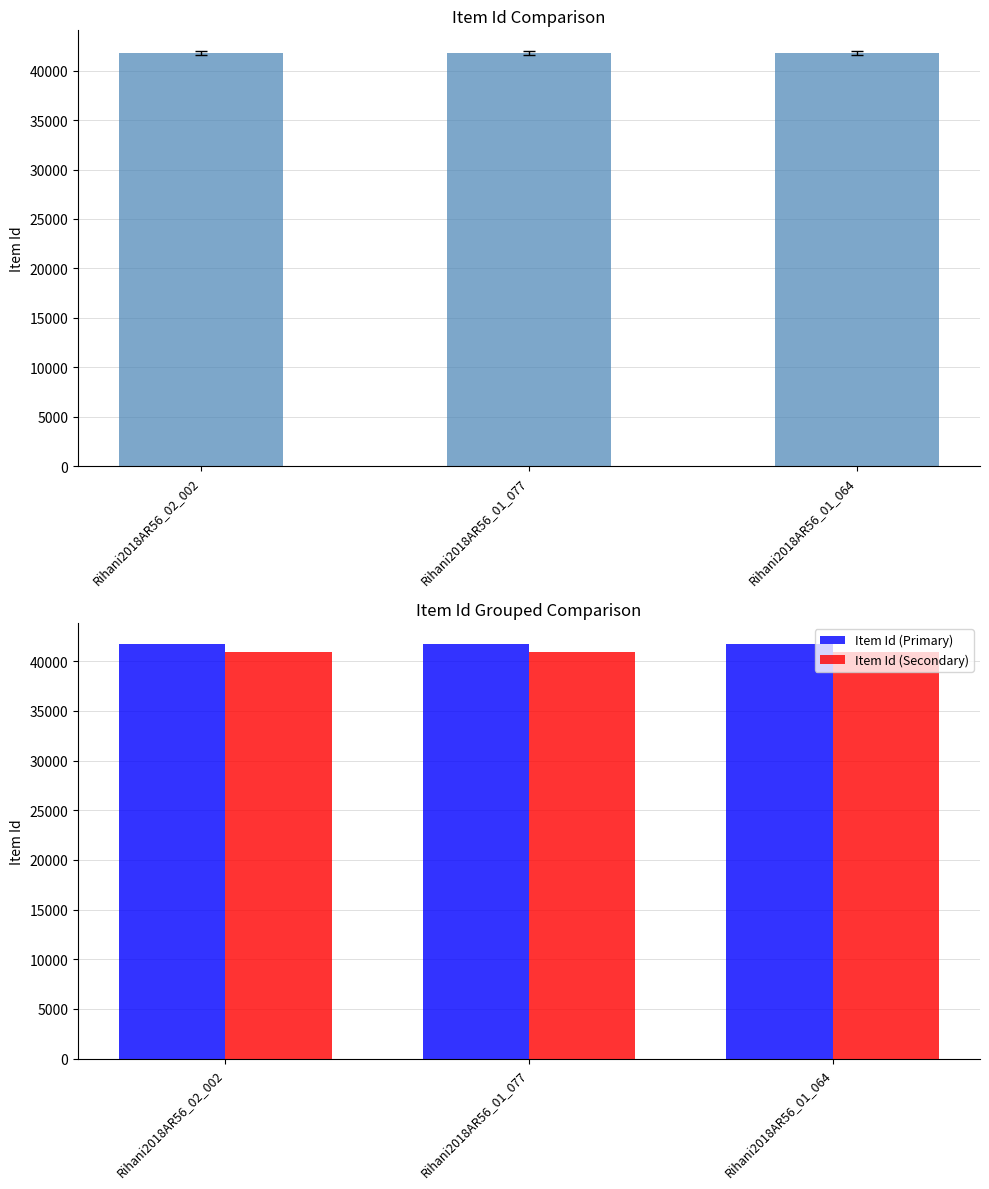

Rank the series at Rihani2018AR56_02_002 from highest to lowest value.

Item Id, Item Id (Primary), Item Id (Secondary)